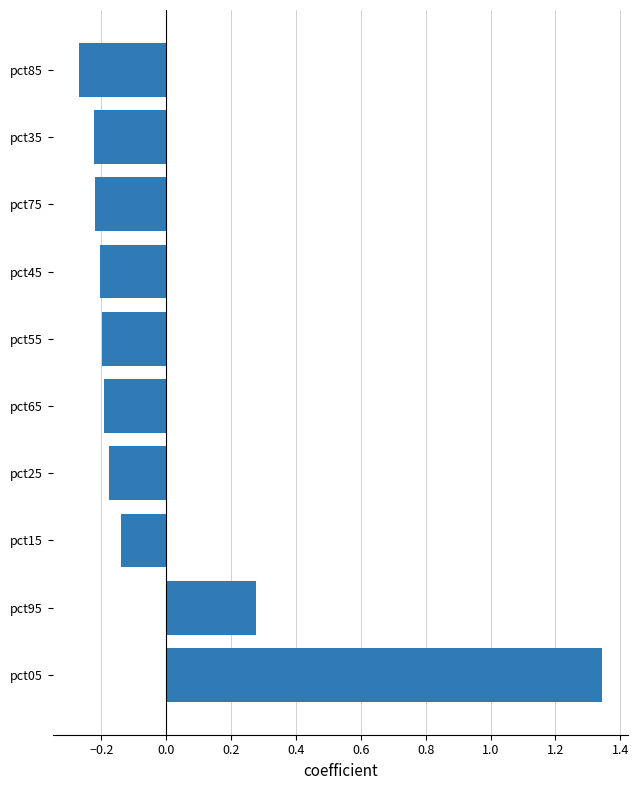

What is the difference between the values at pct05 and pct15?

1.5